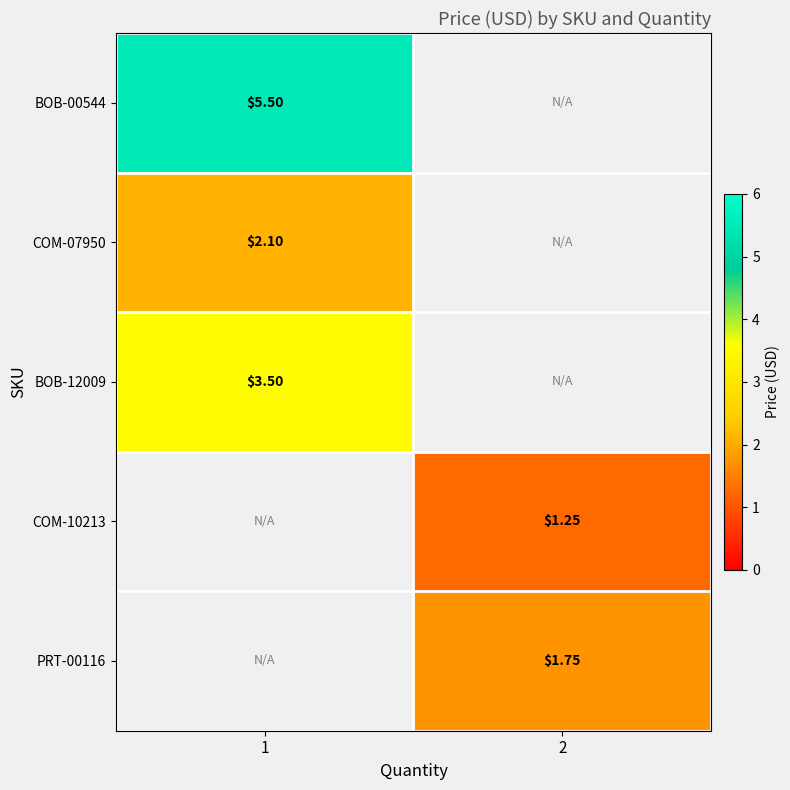

What is the smallest value displayed?

1.2